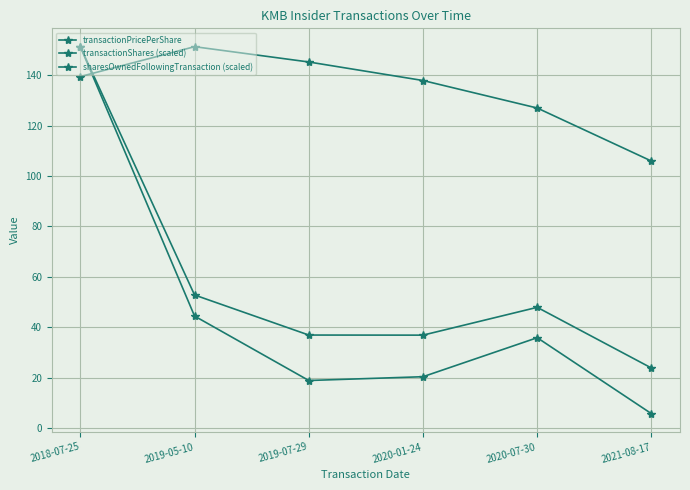

How many lines are shown in the chart?

3